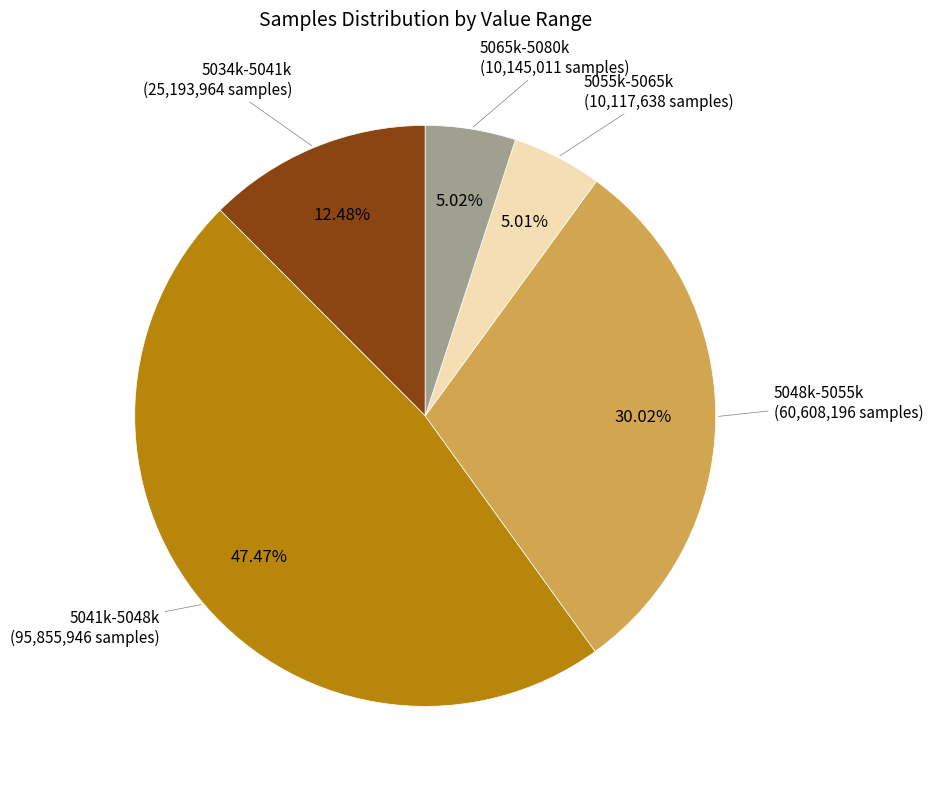

Is there any slice that represents more than half of the pie?

No